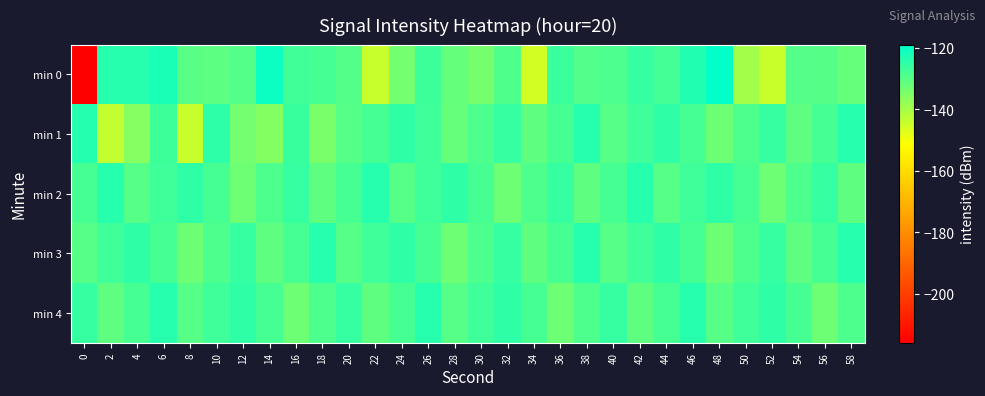

At 14, list the series in order from largest to smallest.

min 0, min 4, min 2, min 3, min 1